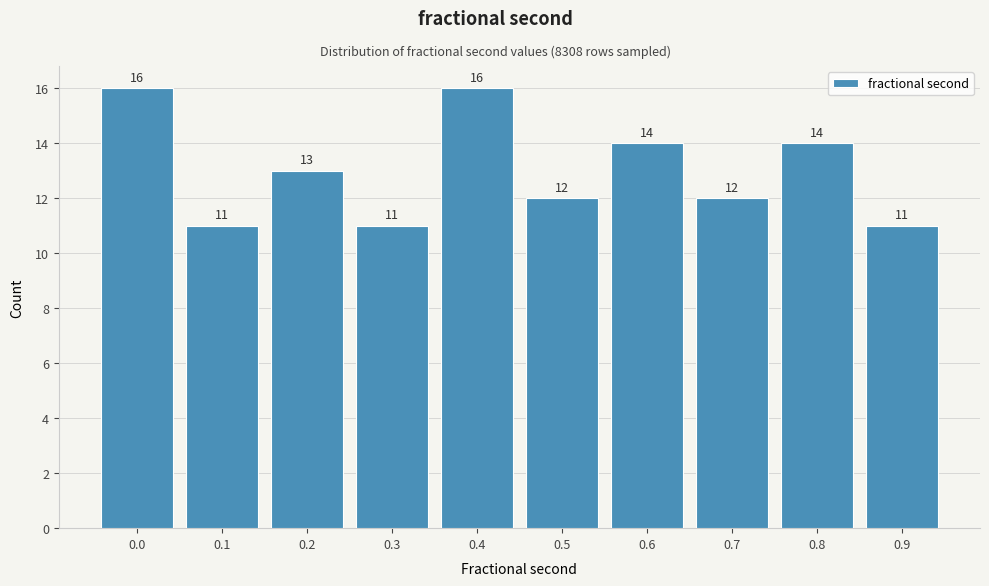

Reading right to left, list all the values displayed in this chart.

11	14	12	14	12	16	11	13	11	16